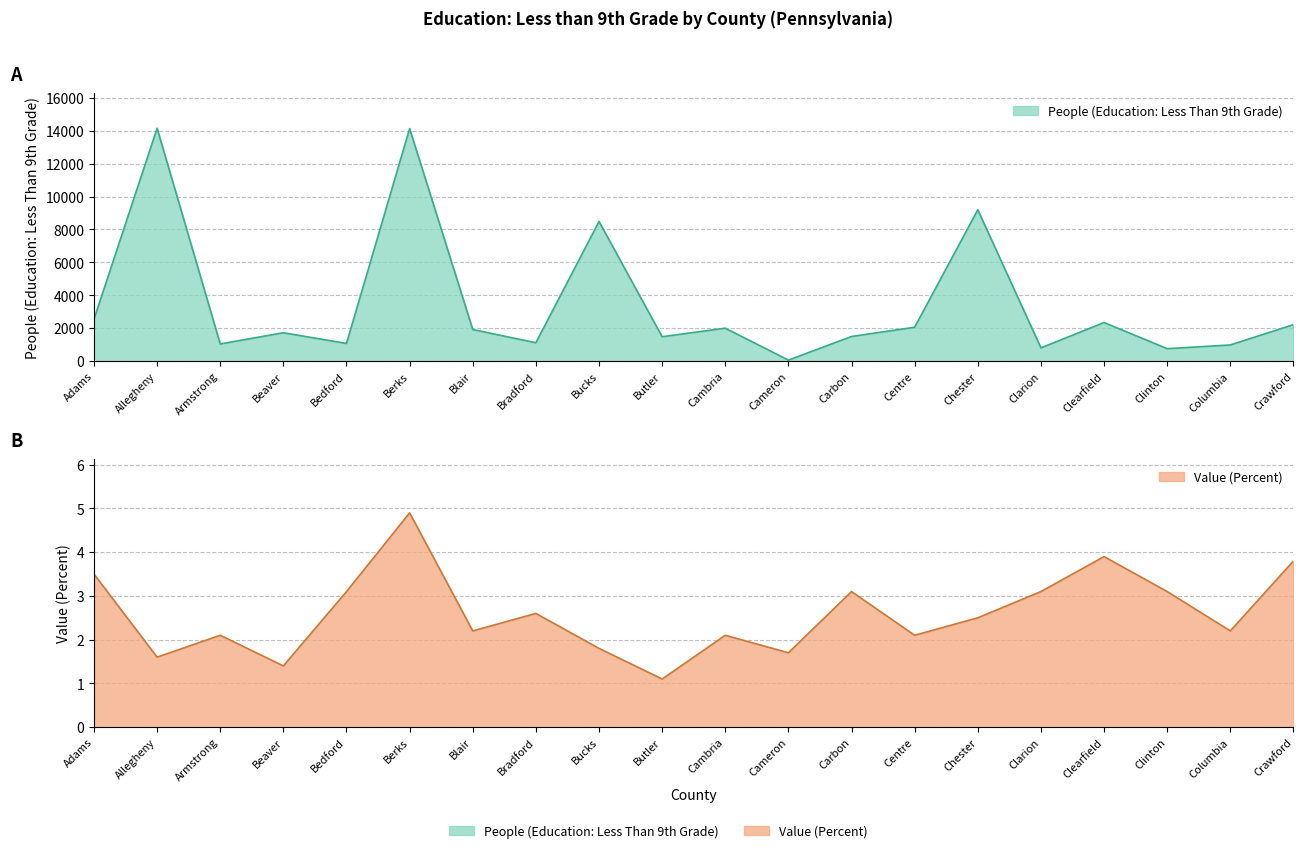

What is the difference between the People (Education: Less Than 9th Grade) values at Armstrong and Cameron?

983.0